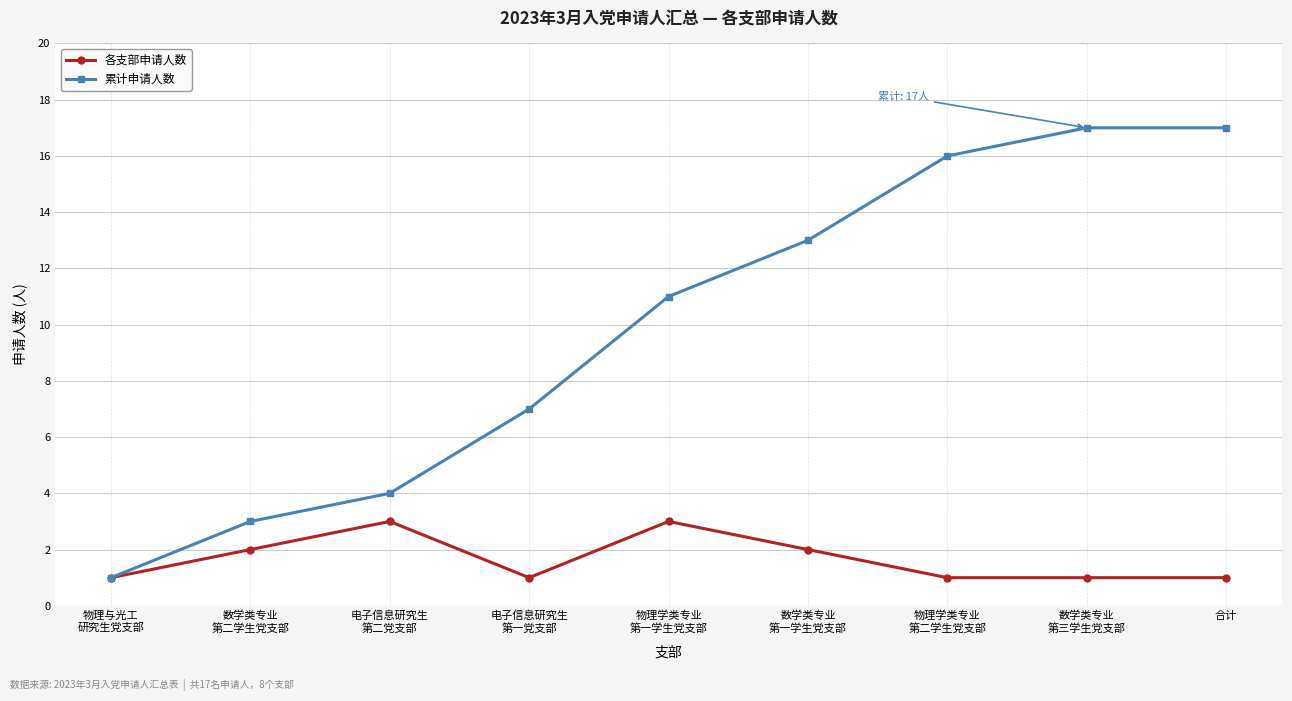

What is the difference between the maximum and minimum values in the 各支部申请人数 series?

2